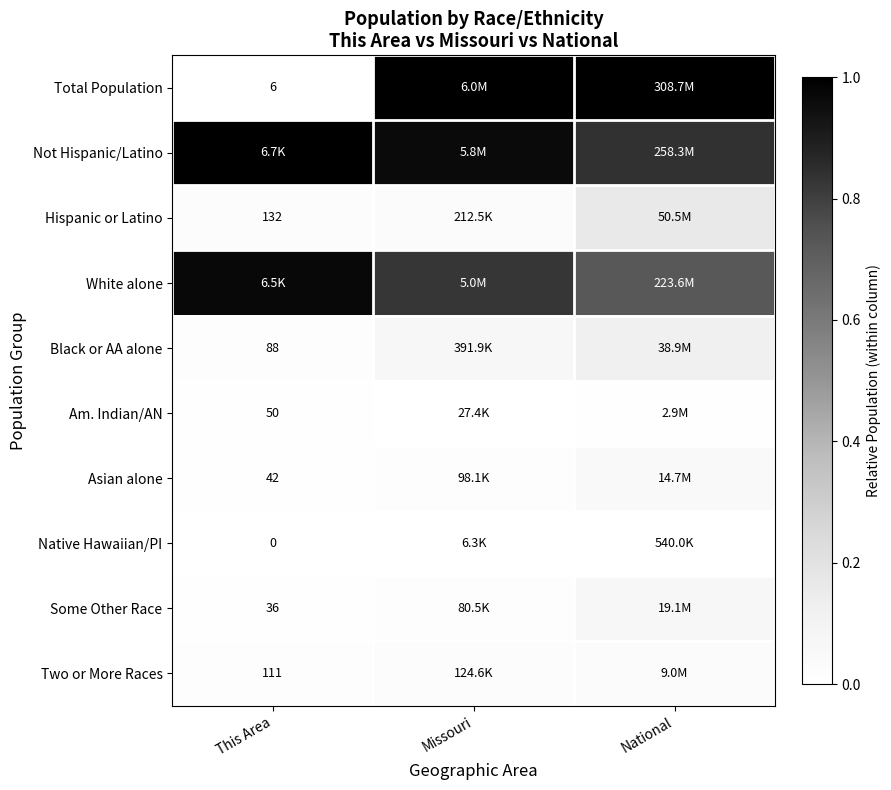

Is the value of Asian alone at This Area greater than the value of Total Population at This Area?

Yes